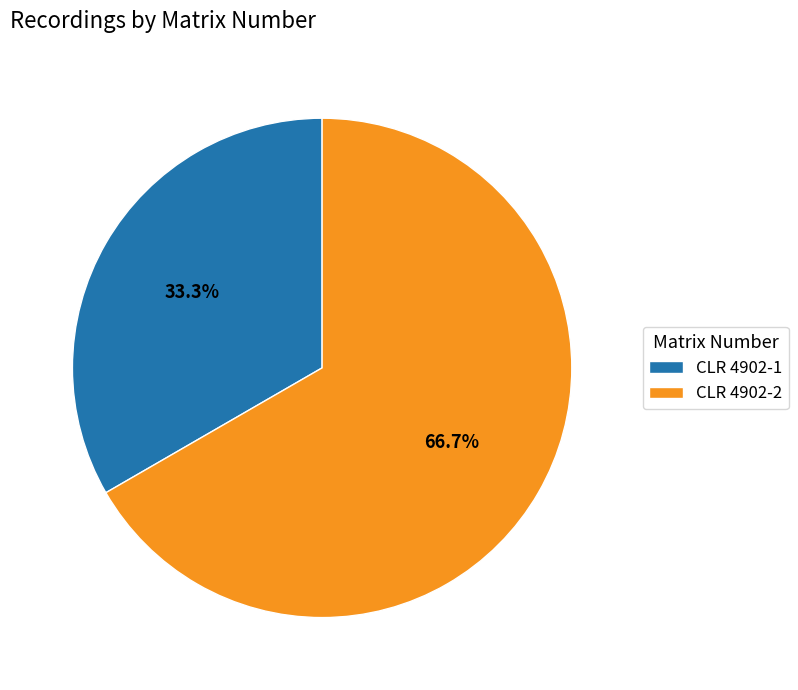

To the nearest percent, what is the difference between the largest and smallest slice percentages?

33%